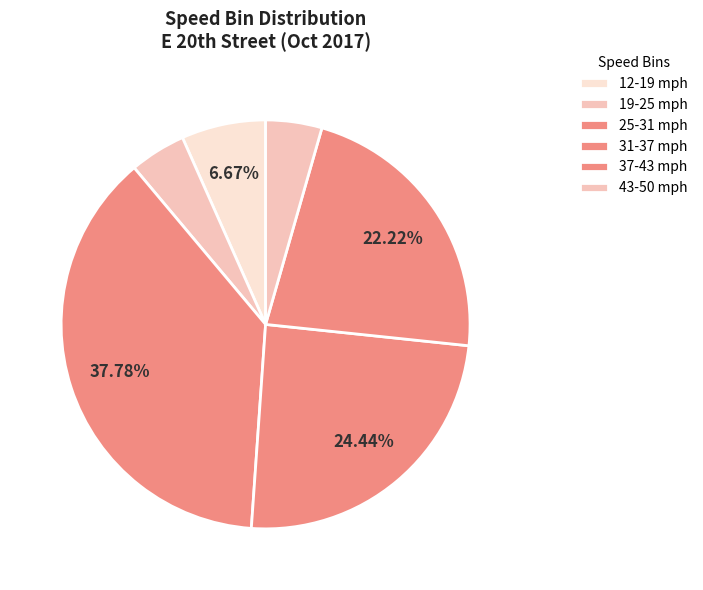

Count the number of slices in the pie.

6